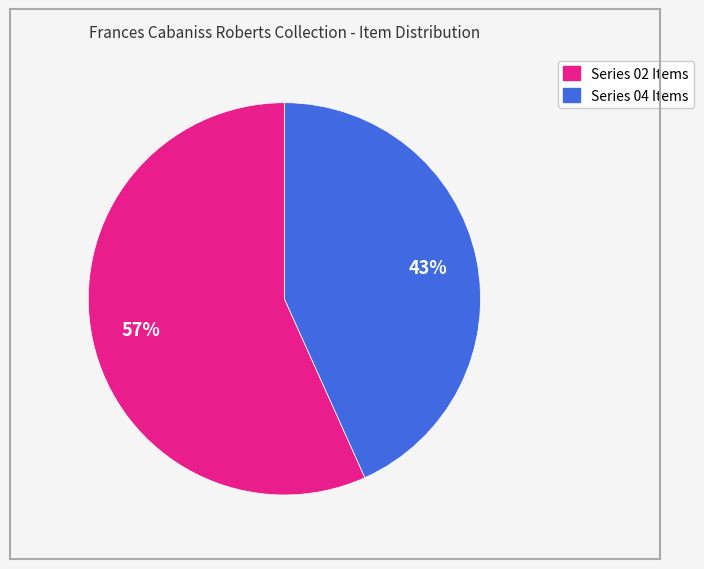

Rank the categories by value from highest to lowest.

Series 02 Items, Series 04 Items